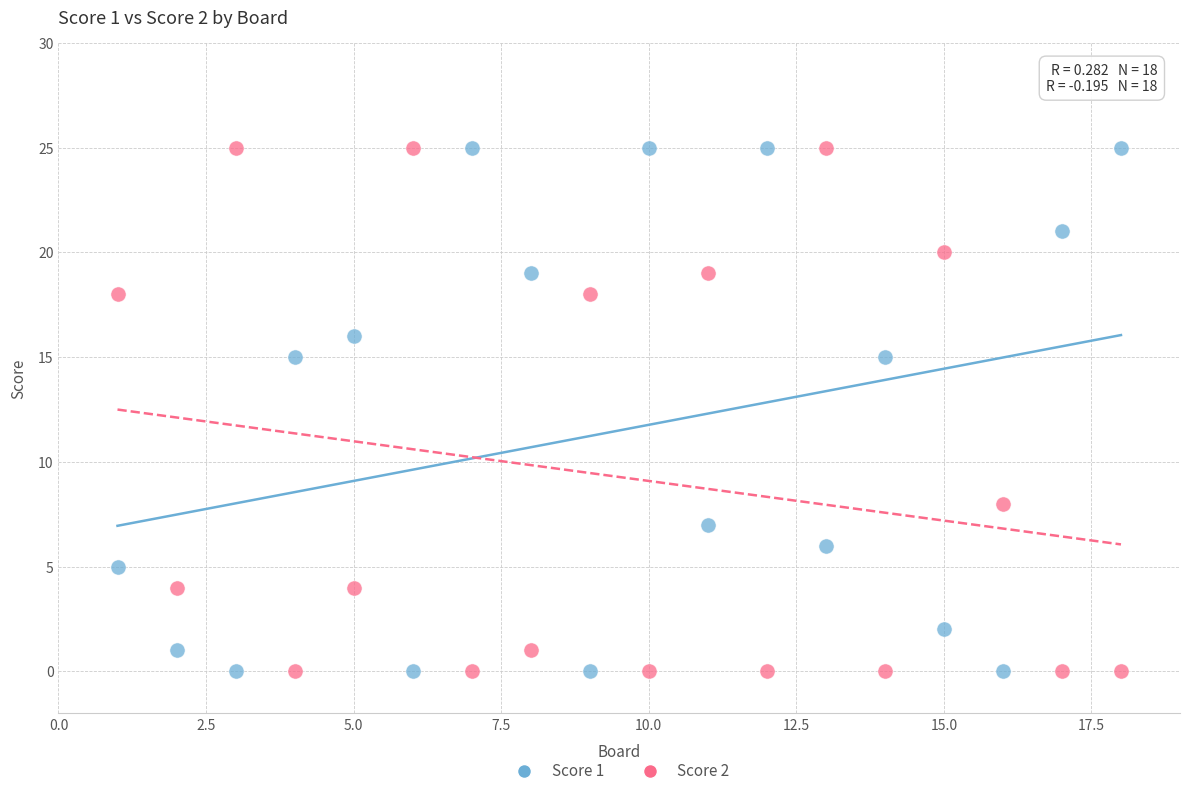

Across all data points, what is the range of Y values (max minus min)?

25